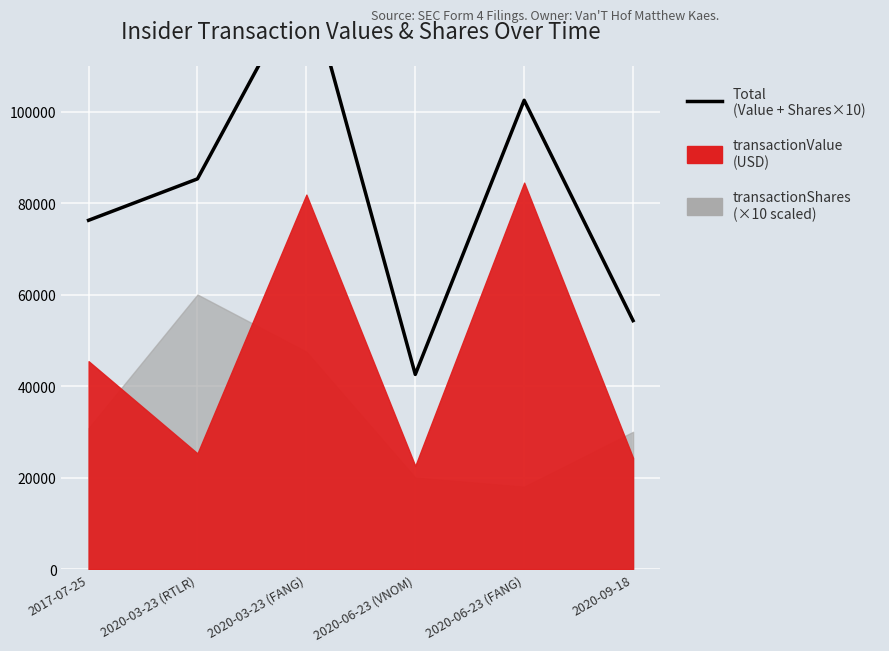

What position from the left is 2020-09-18?

6